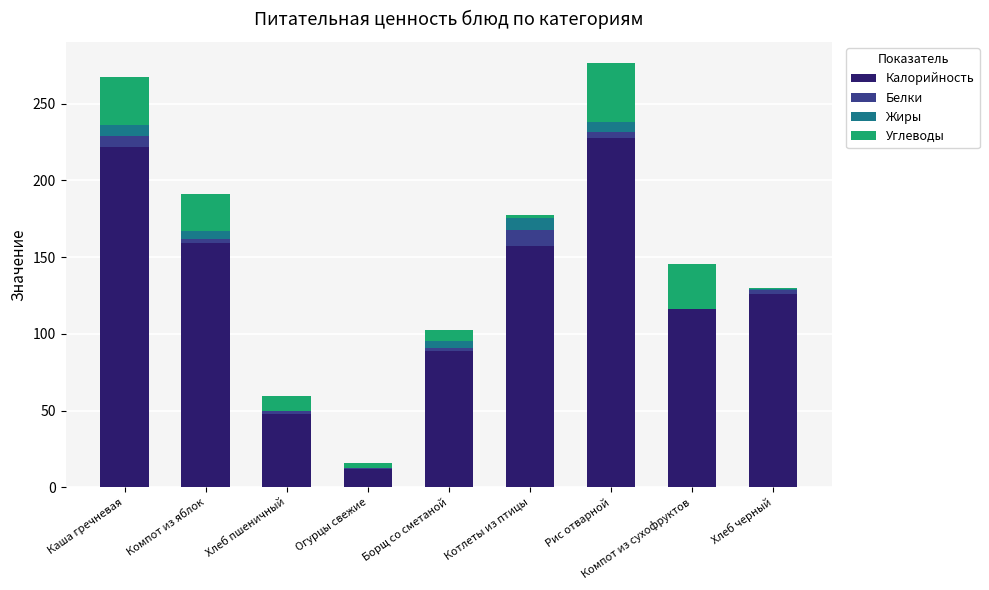

The value of Калорийность at Огурцы свежие is 12.0. True or false?

True